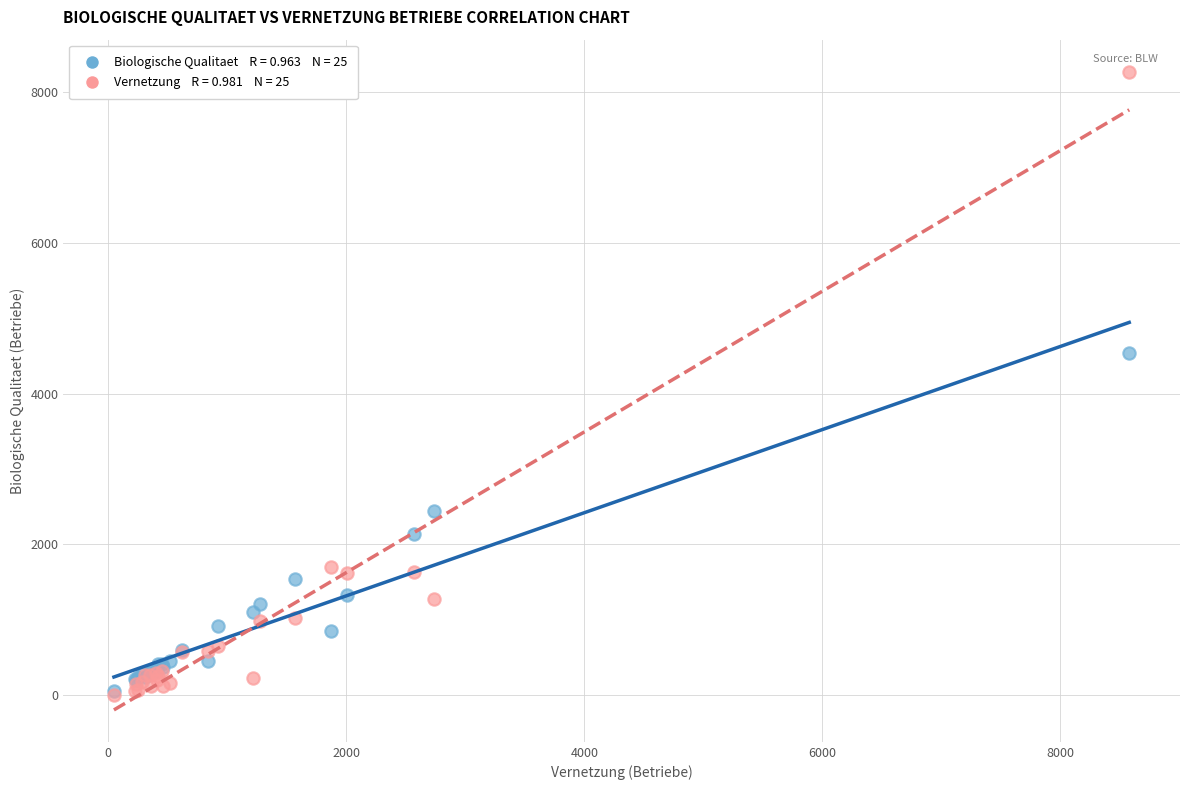

Across all series, what Y value is closest to 4138?

4535